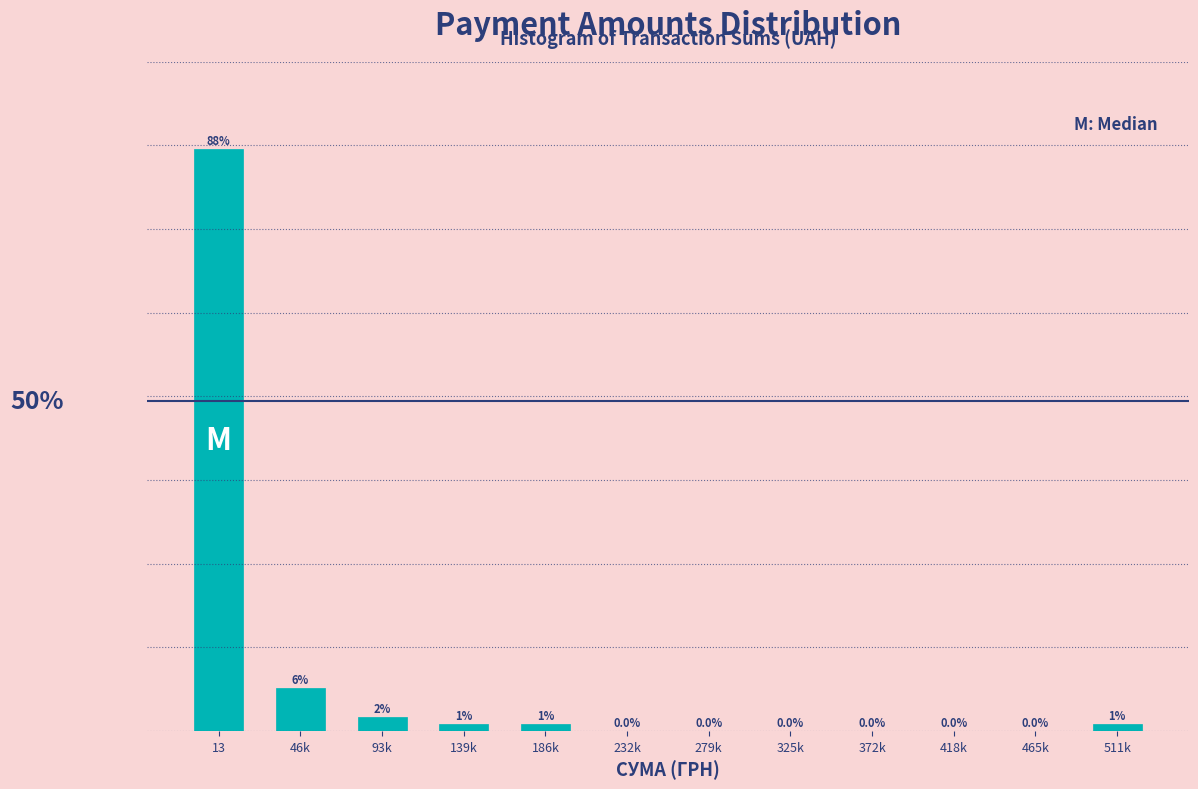

At which label is the value closest to 44?

46k